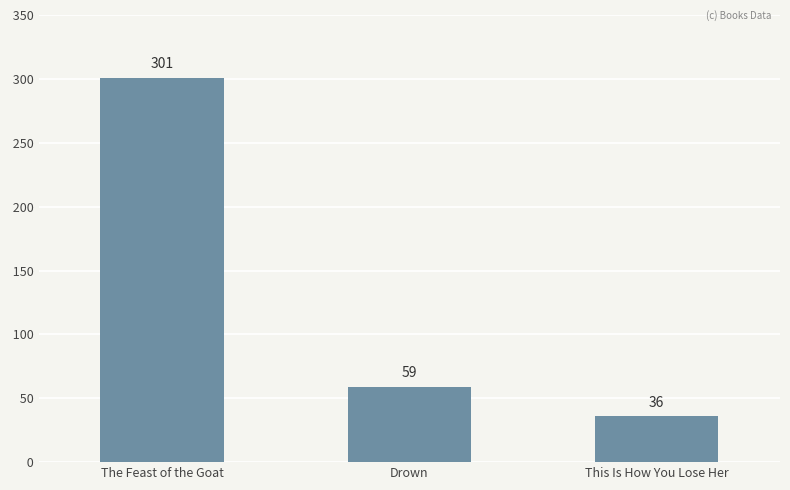

List the labels in order of value, largest first.

The Feast of the Goat, Drown, This Is How You Lose Her